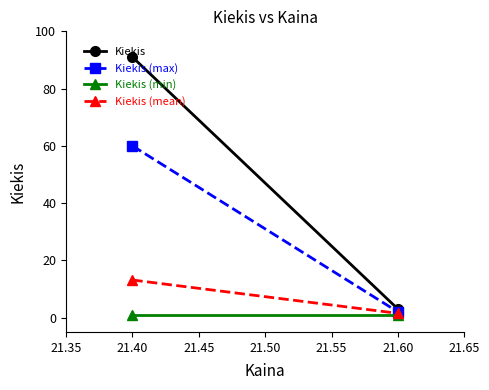

The value of Kiekis (min) at 21.60 is 1.7. True or false?

False